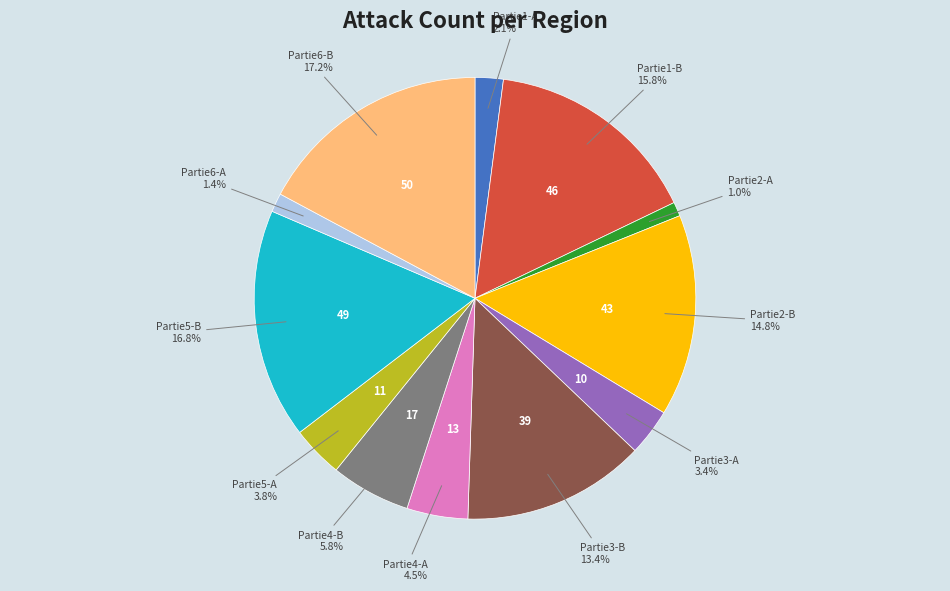

Does any single category account for the majority?

No